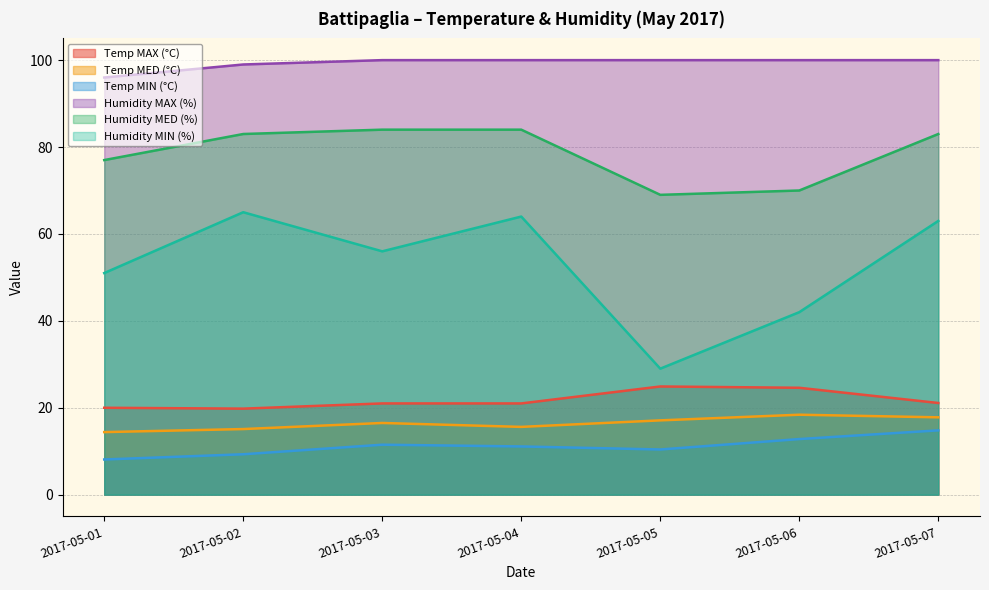

How many series are shown in this chart?

6